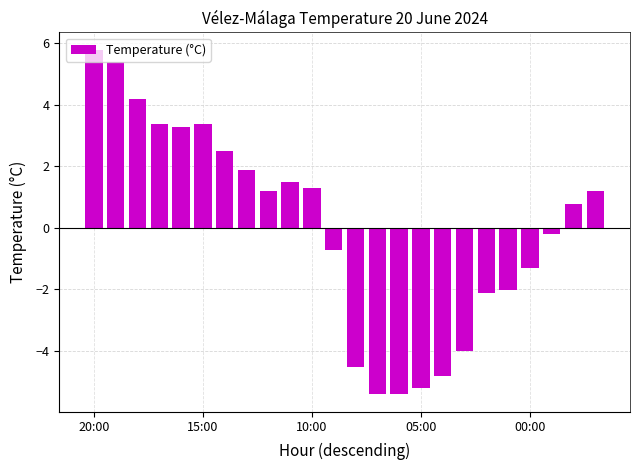

How many data points are less than 1?

12